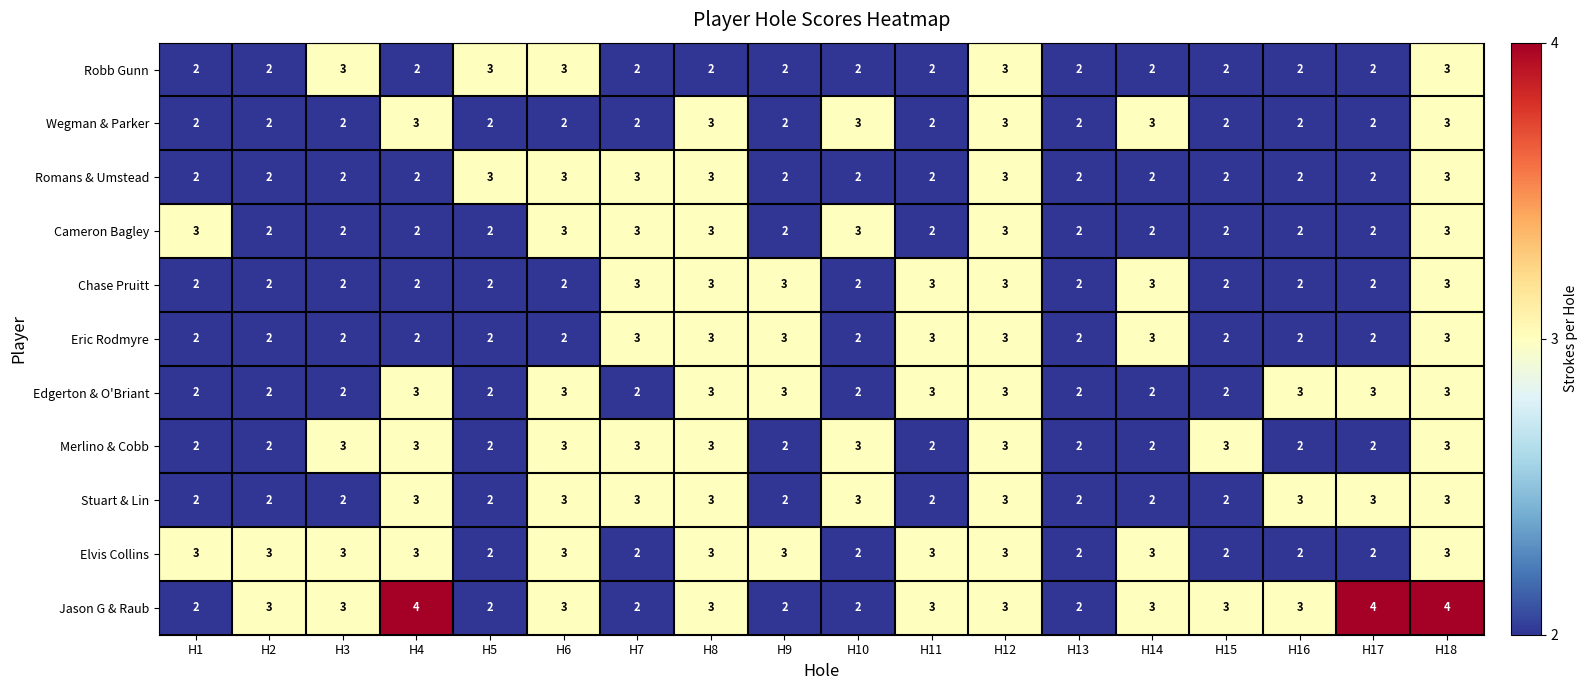

What is the sum of all Chase Pruitt values?

43